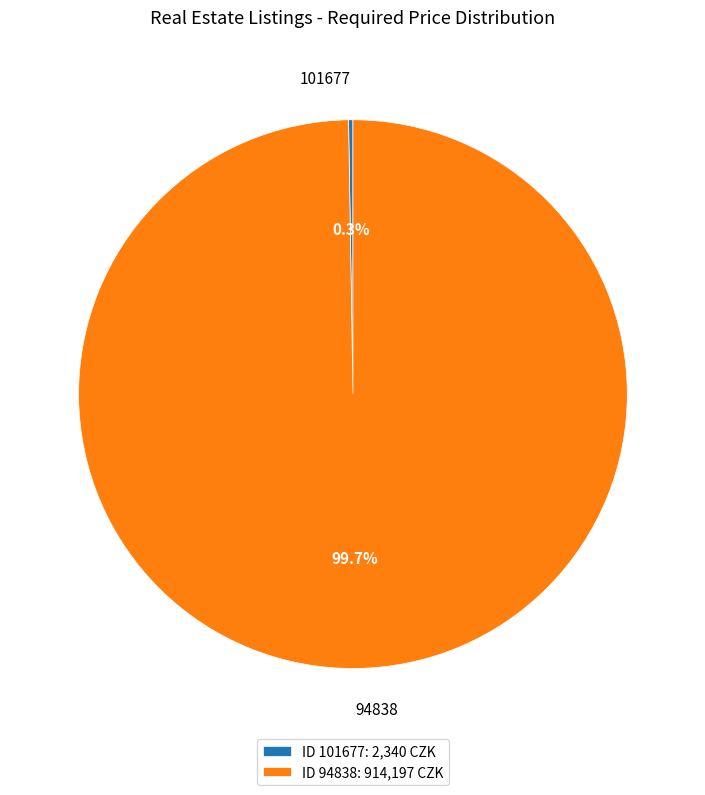

To the nearest percent, what percentage of the pie is 94838?

100%